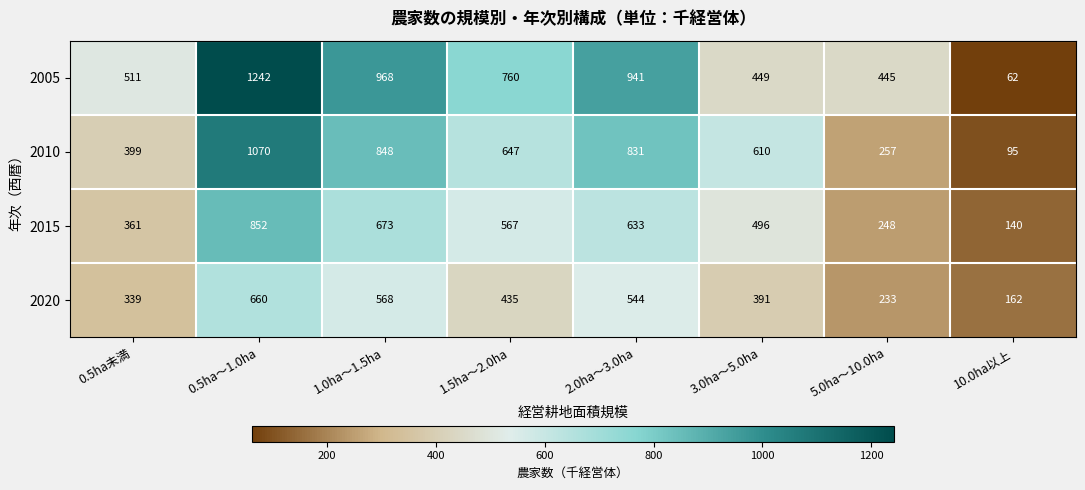

Rank the series by their average value, from lowest to highest.

2020, 2015, 2010, 2005